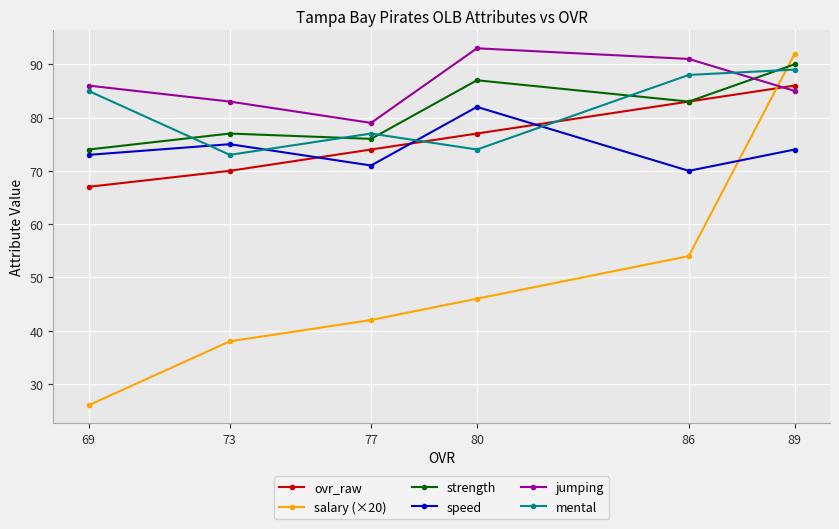

What is the value of the strength point at the 1st from the left?

74